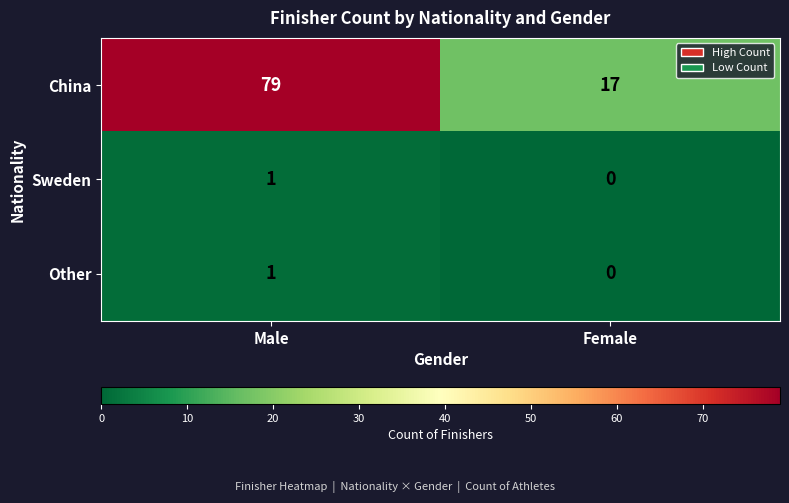

Where is Sweden nearest to the value 0?

Female